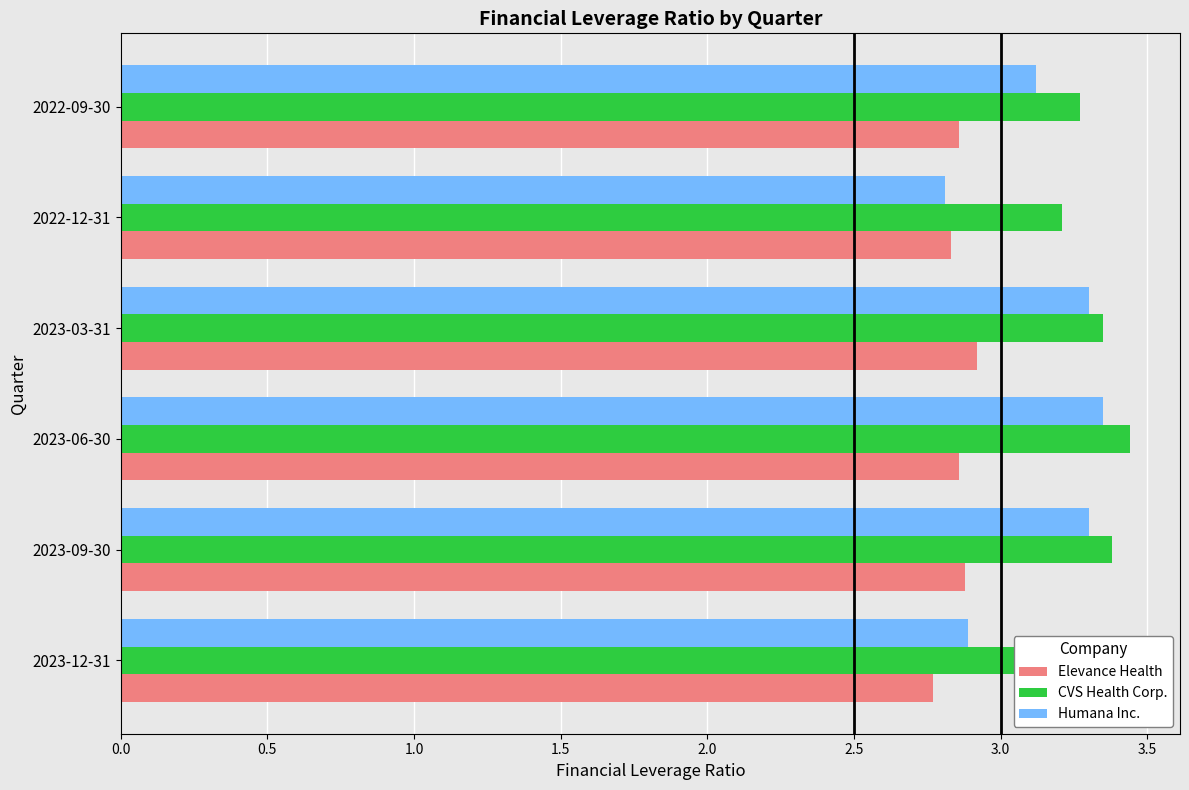

The CVS Health Corp. series shows 3.2 at 2022-12-31. True or false?

True